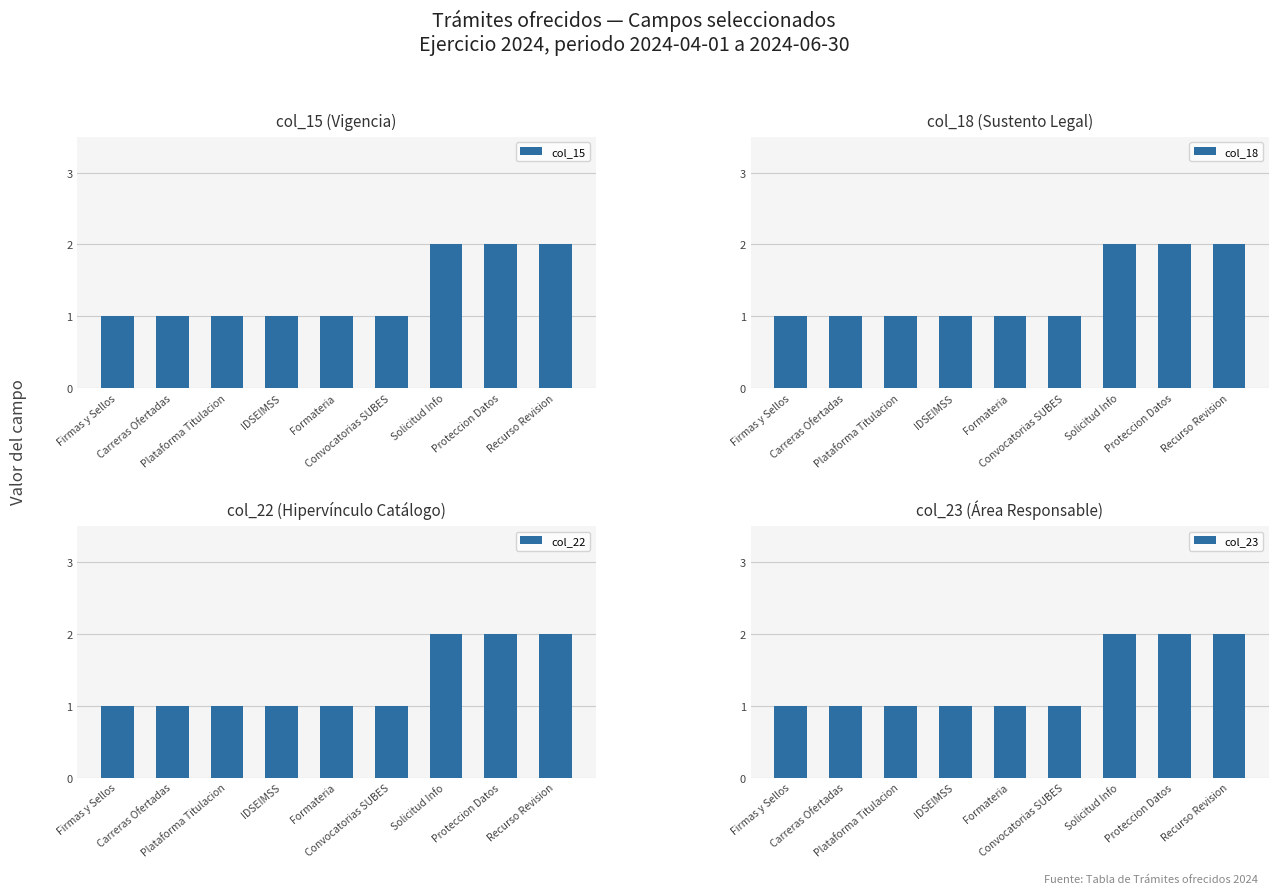

Which category has the highest value in the col_22 series?

Solicitud Info